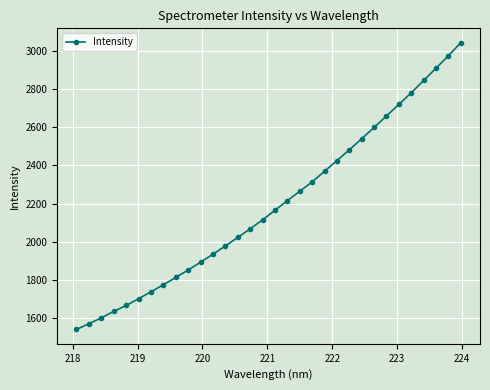

What is the minimum value shown in the chart?

1542.6